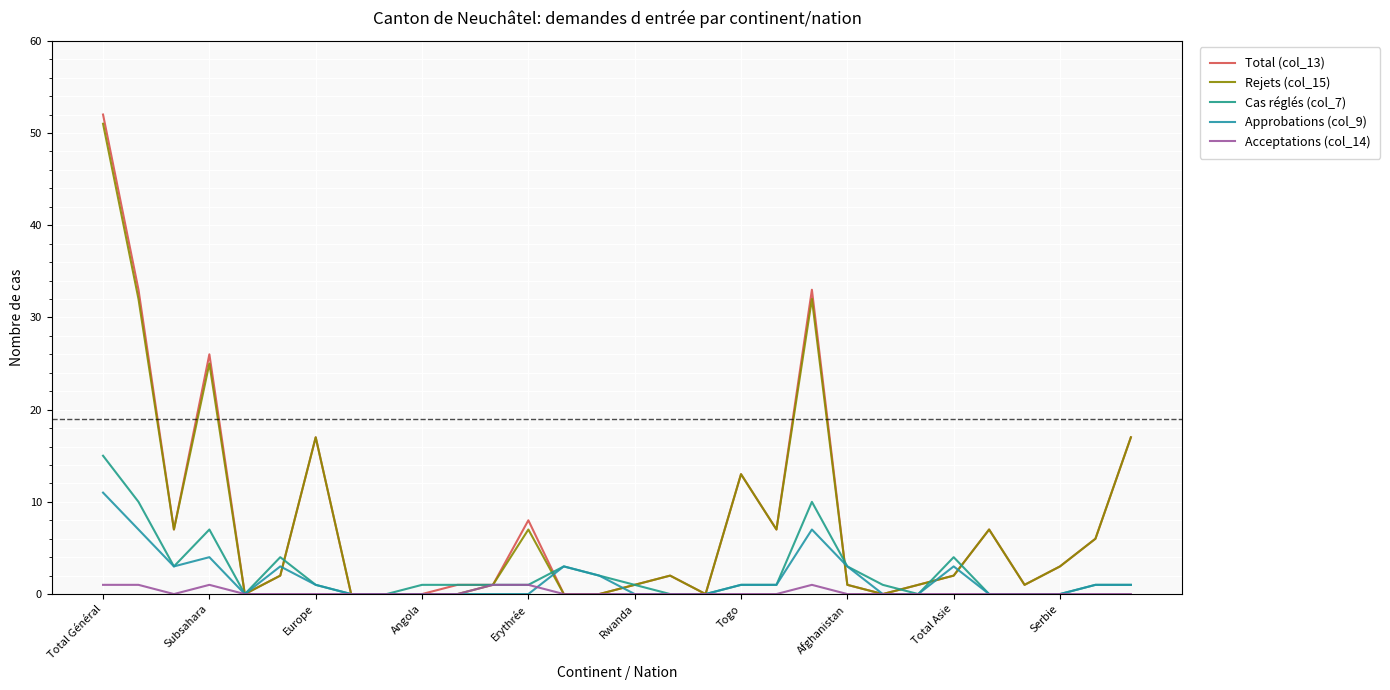

What are all the series names shown in the legend?

Total (col_13), Rejets (col_15), Cas réglés (col_7), Approbations (col_9), Acceptations (col_14)